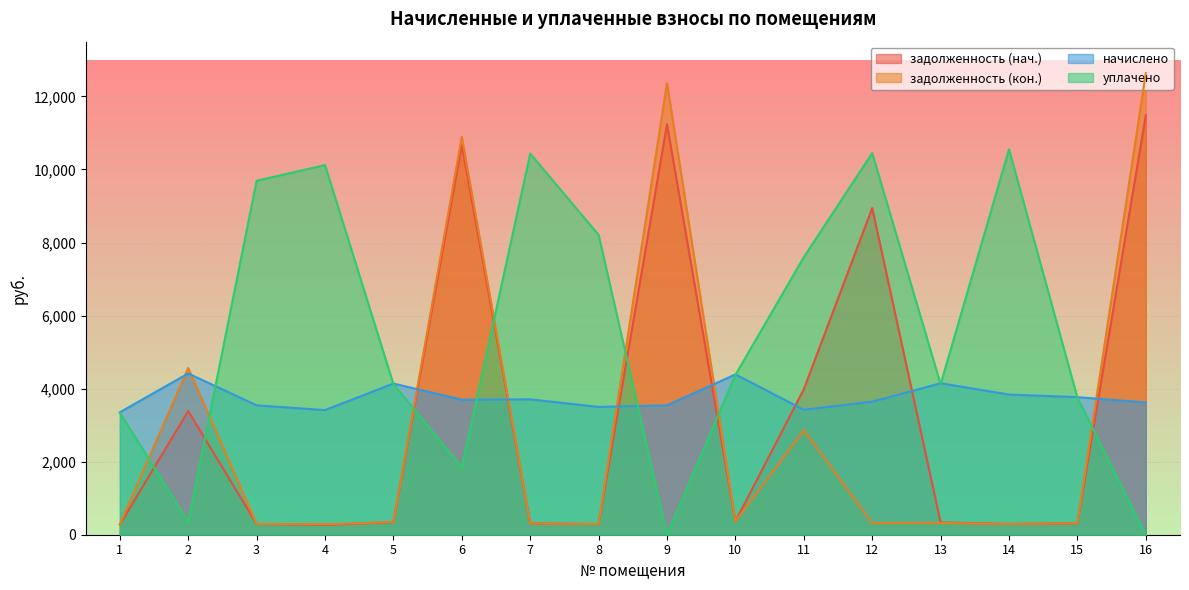

Where do задолженность (кон.) and уплачено first cross each other?

1 and 2